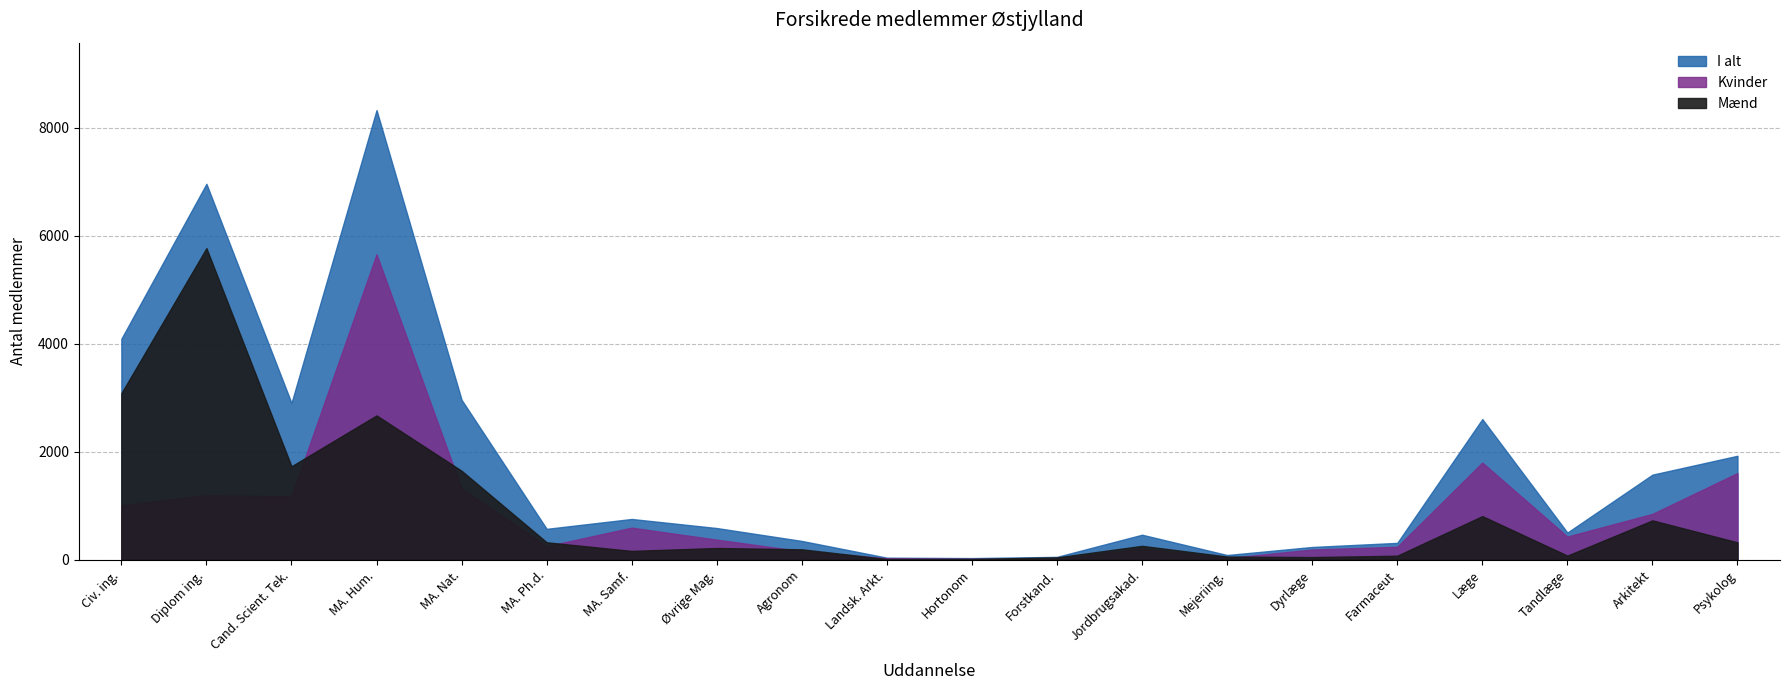

What is the minimum value shown in the chart?

10